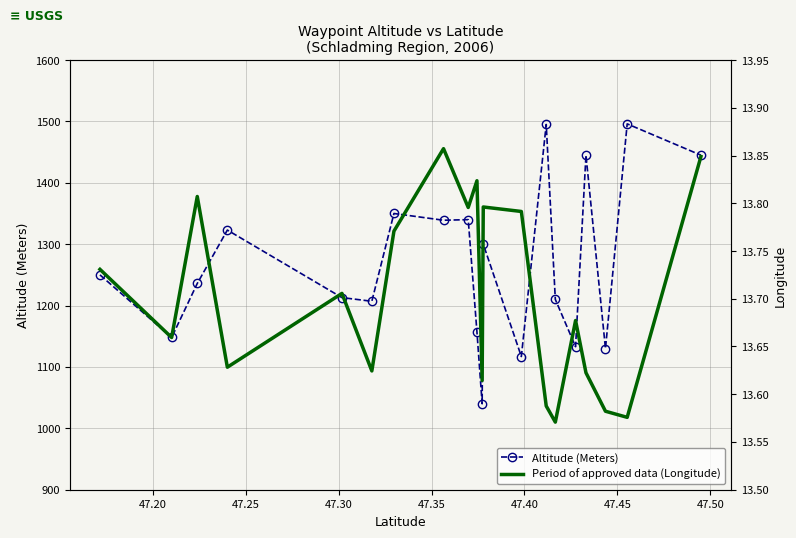

Is this an area chart (filled region under the line)?

No